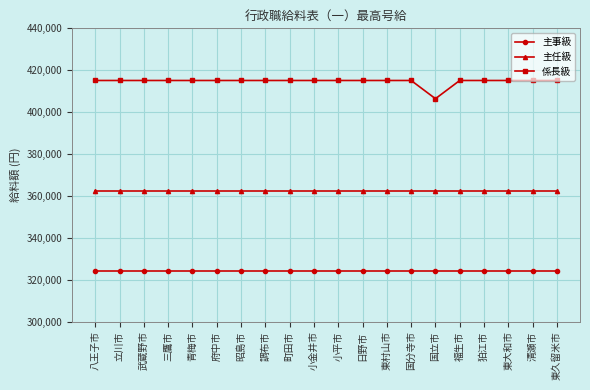

Which series has the widest spread of values?

係長級